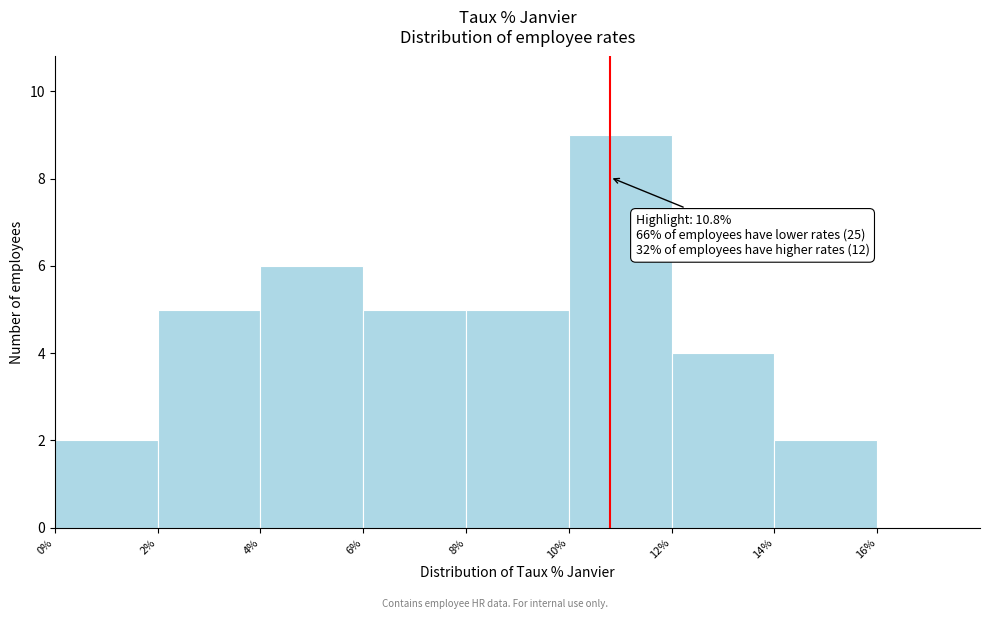

Which range on the x-axis has the tallest bar?

10% to 12%